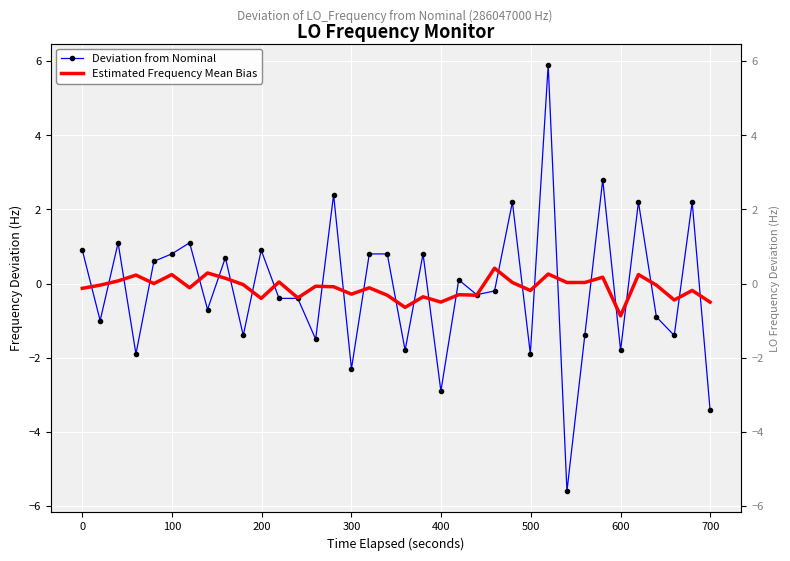

Rank the series by their average value, from highest to lowest.

Estimated Frequency Mean Bias, Deviation from Nominal